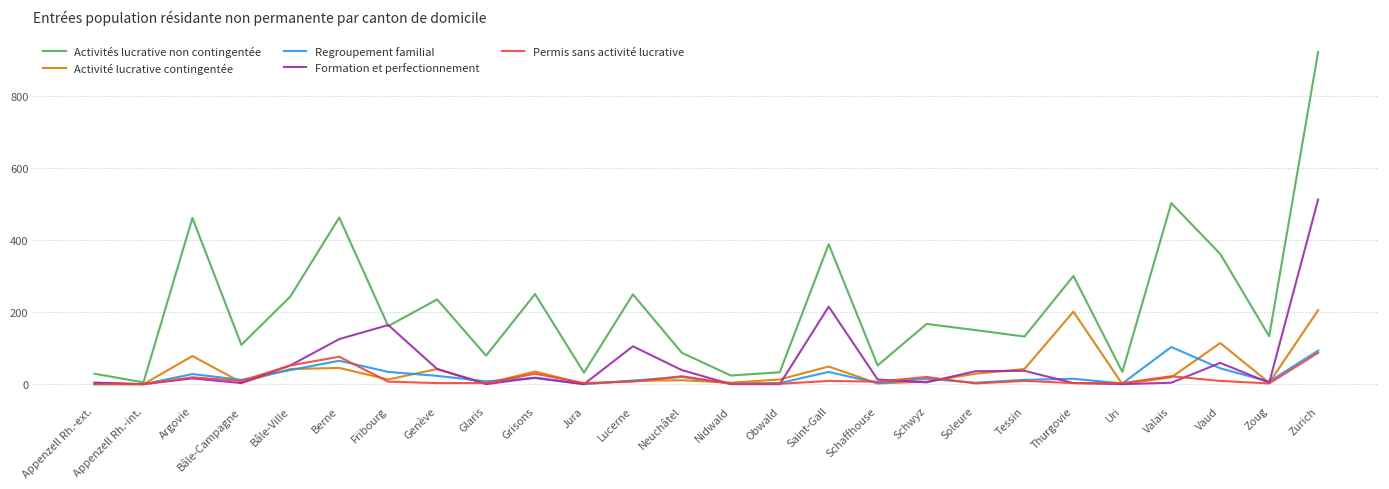

At which category is the sum across all series the highest?

Zurich